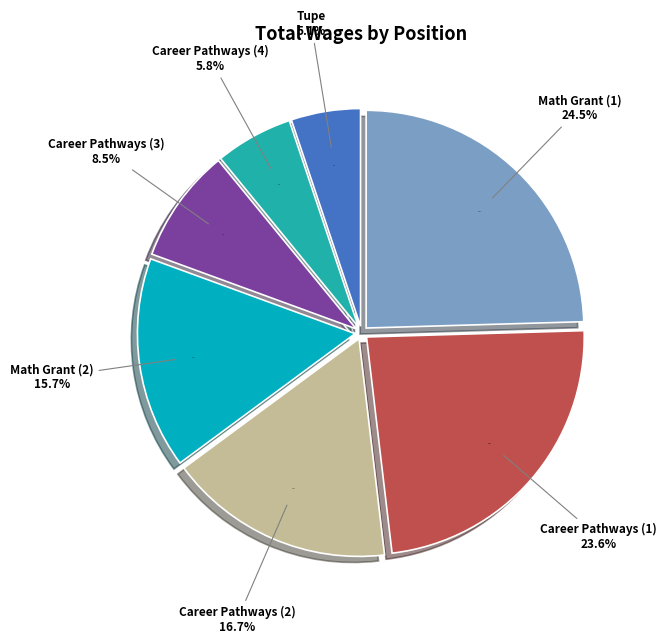

Does any single category account for the majority?

No